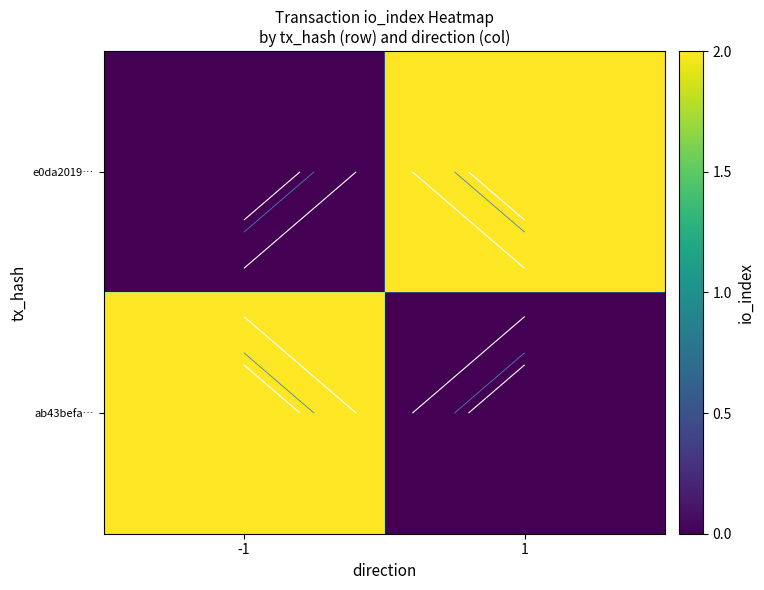

How many data points does each series have?

2